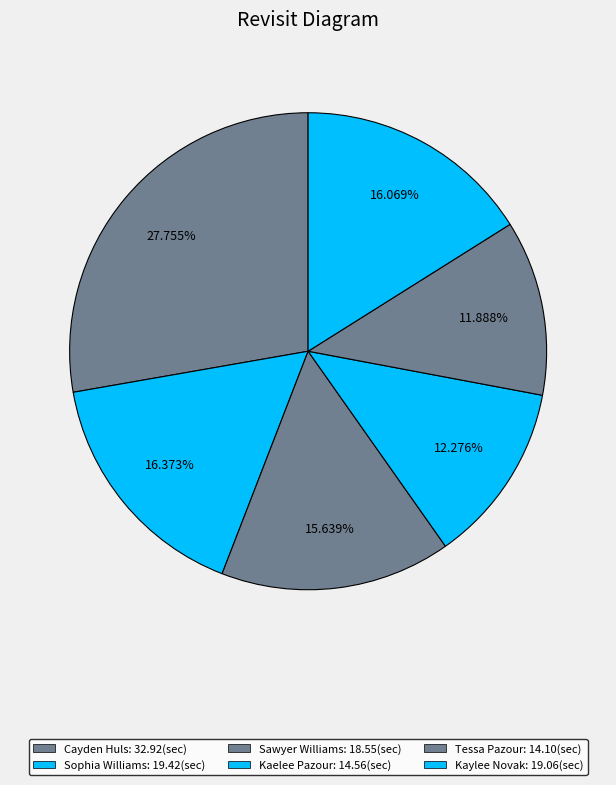

Is the sum of Tessa Pazour and Kaelee Pazour greater than half?

No